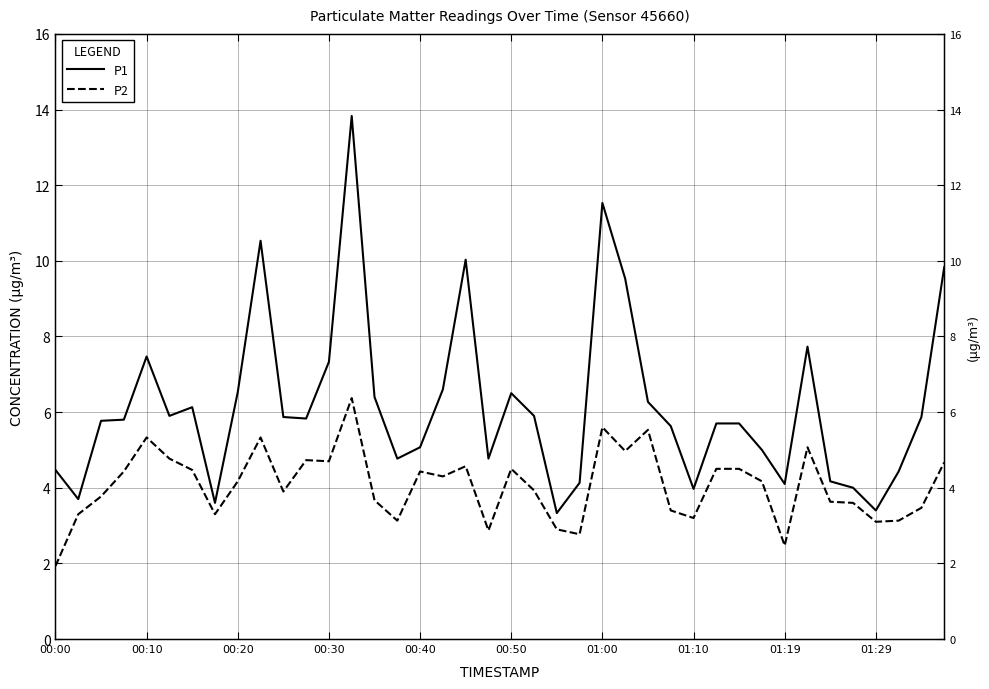

Is the value of P1 at 10 greater than the value of P2 at 17?

Yes